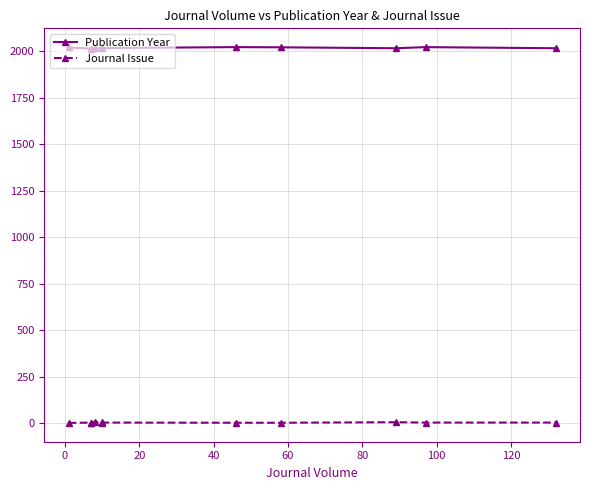

True or false: Publication Year and Journal Issue intersect in this chart.

False